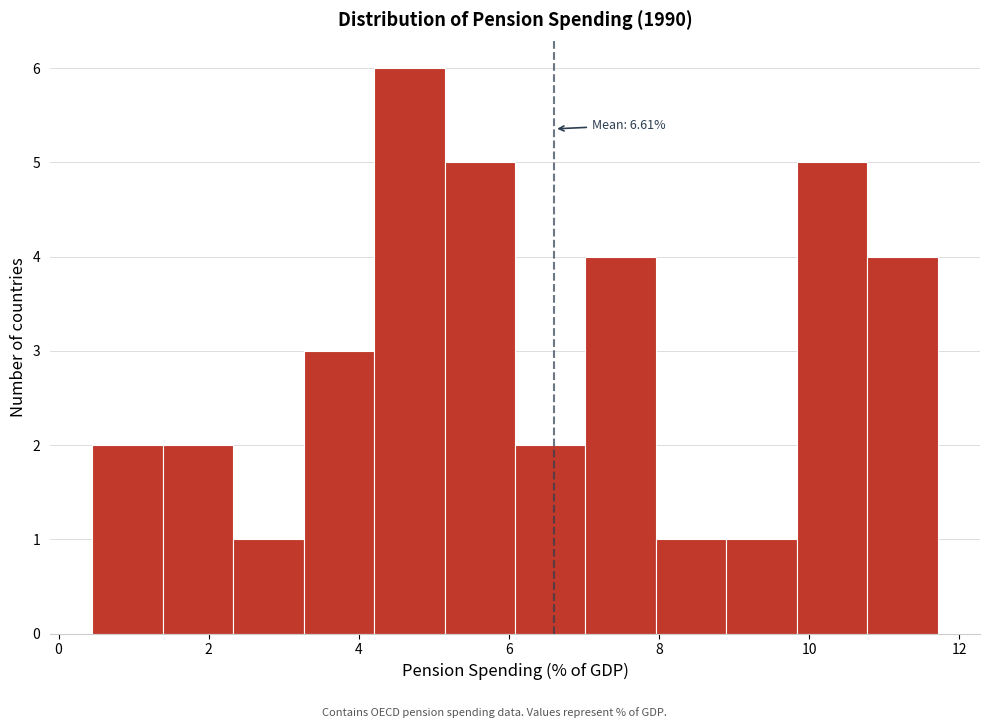

Which range on the x-axis has the tallest bar?

4.2 to 5.2